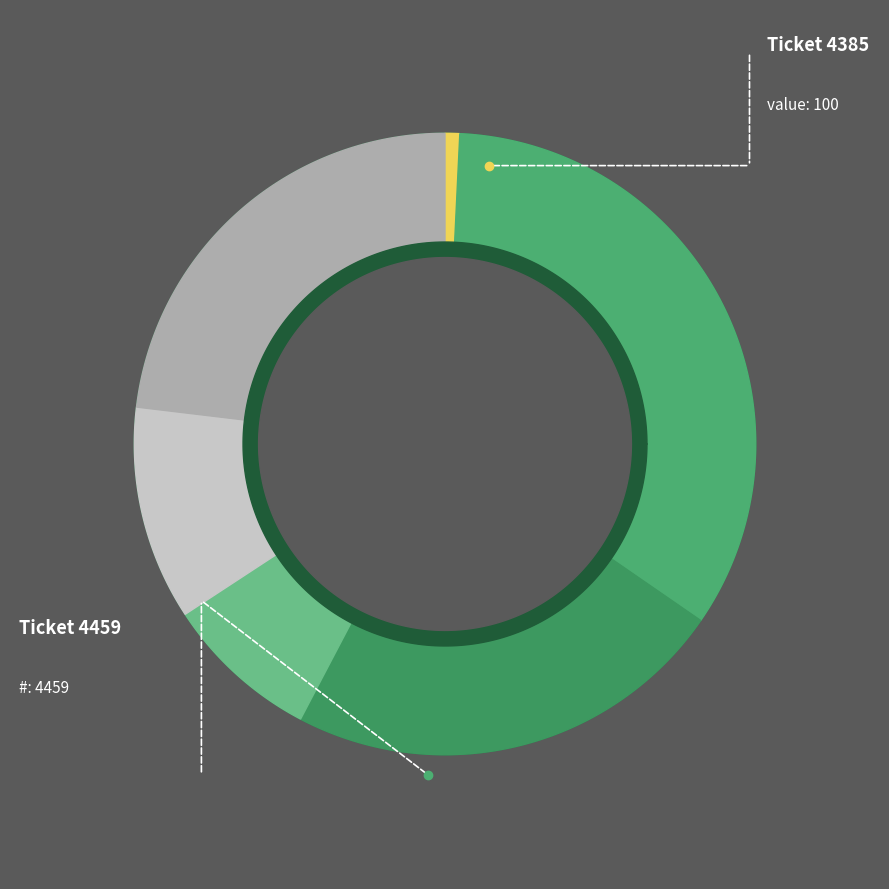

What is the change in value from 3043 to 1063?

-1980